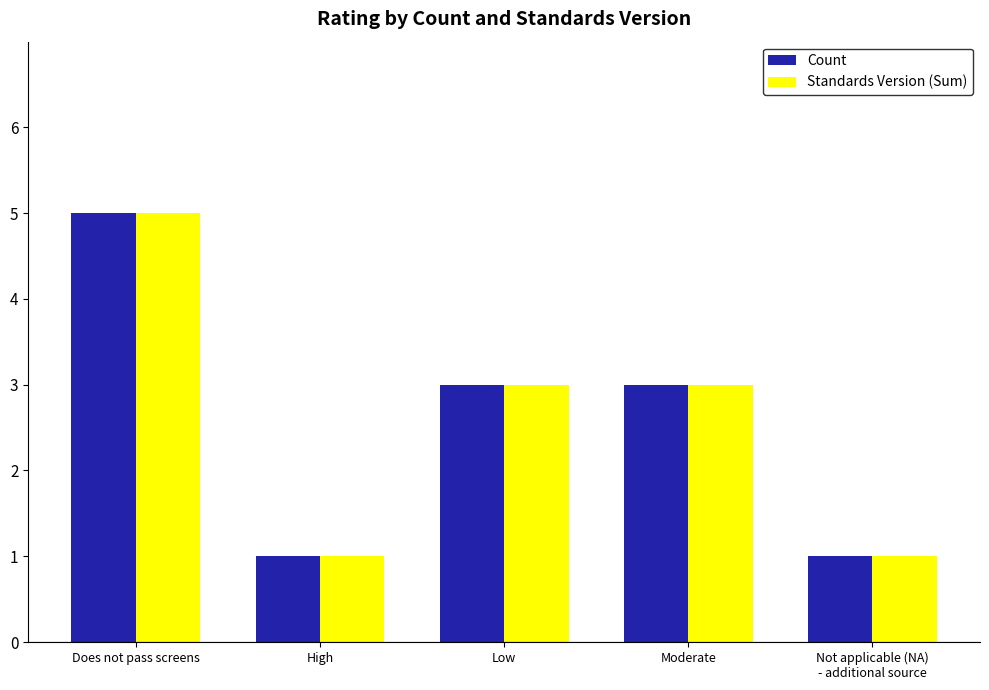

What is the total value across all series at Low?

6